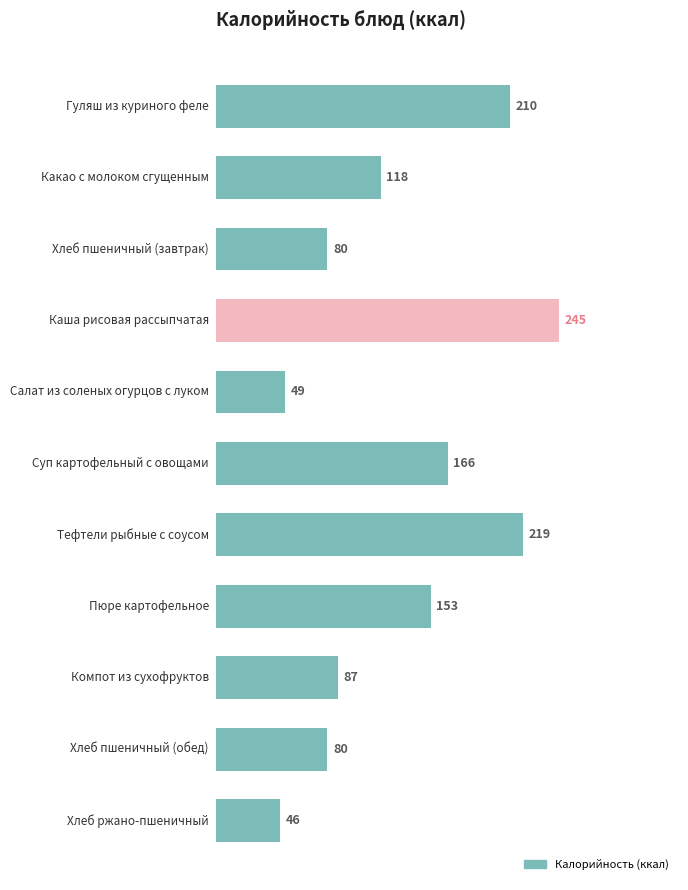

How many bars are there in total?

11